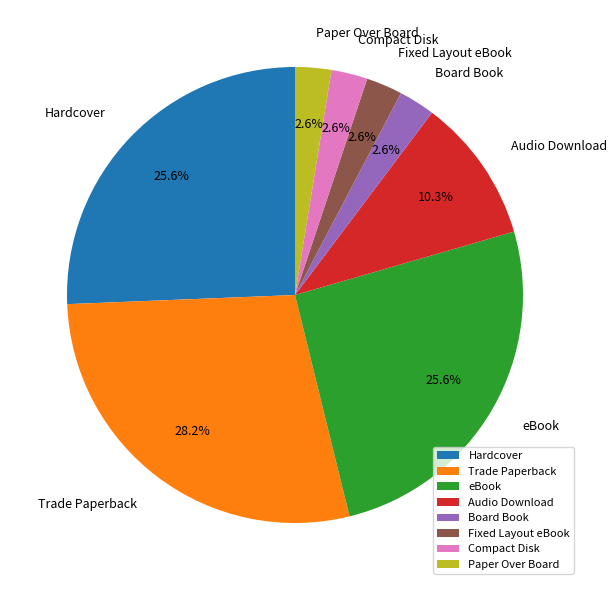

Count the number of slices in the pie.

8